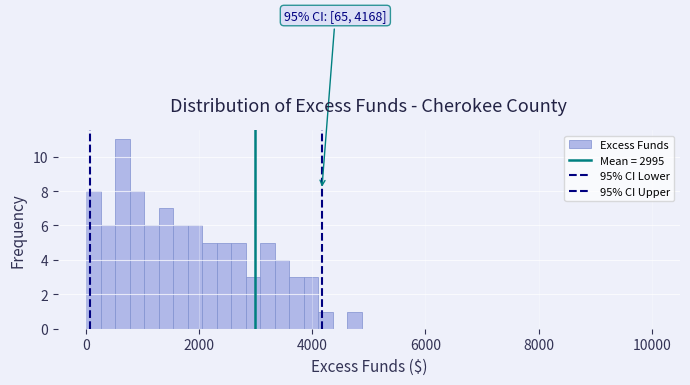

Read against the x-axis, roughly where is the centre of the tallest bar?

600